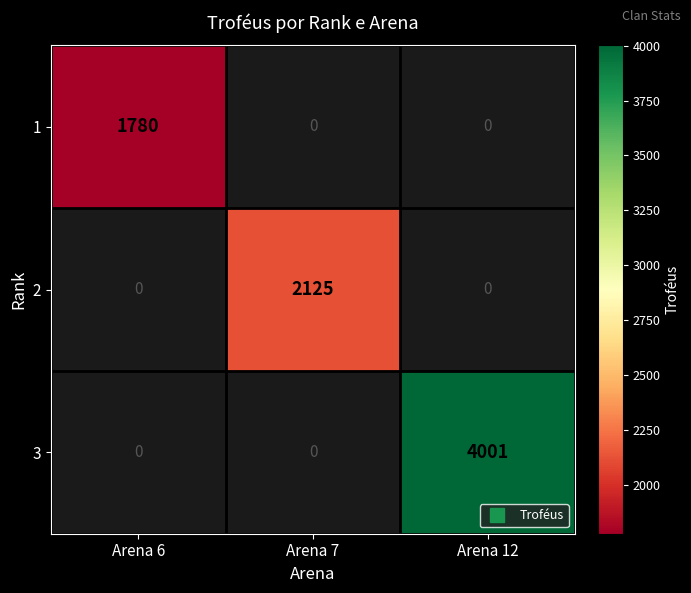

Which category has the highest value in the 2 series?

Arena 6